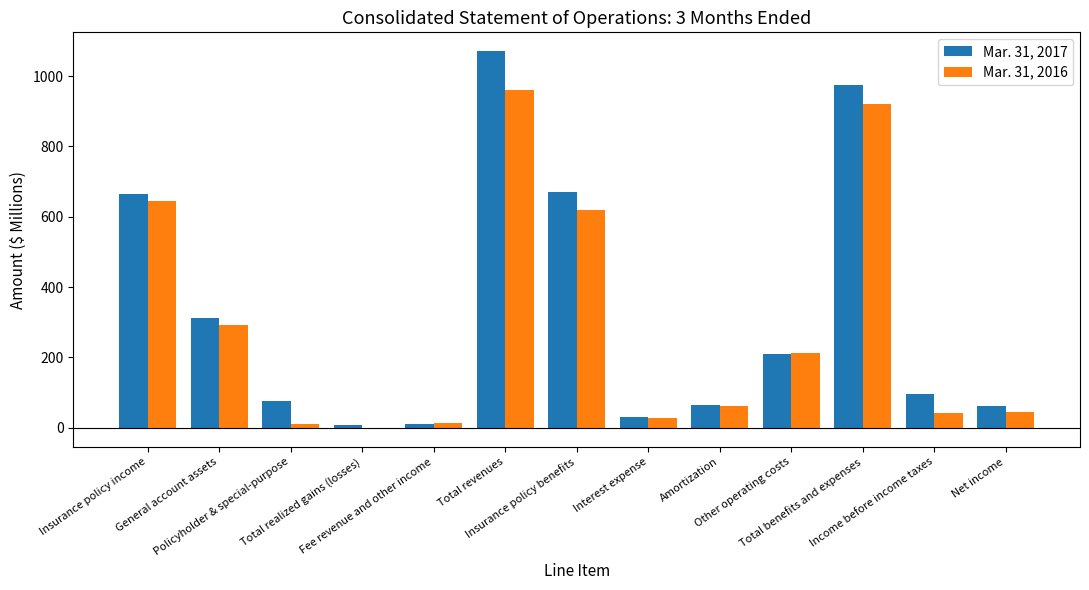

What is the maximum value shown in the chart?

1070.7